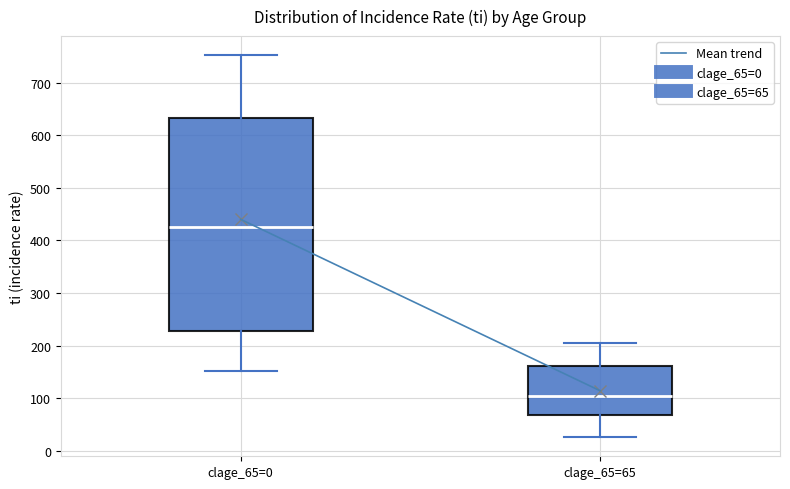

Where is the lower edge of the box for clage_65=0 on the y-axis? The values are not printed on the chart, so give them approximately, as read against the axis.

230